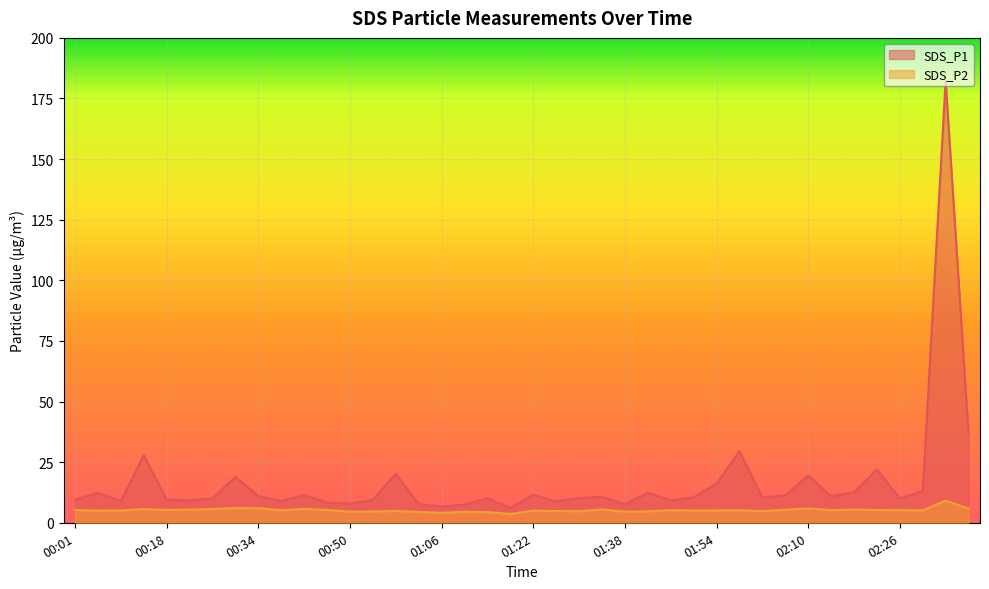

True or false: SDS_P2 has a value of 5.6 at 00:14.

True